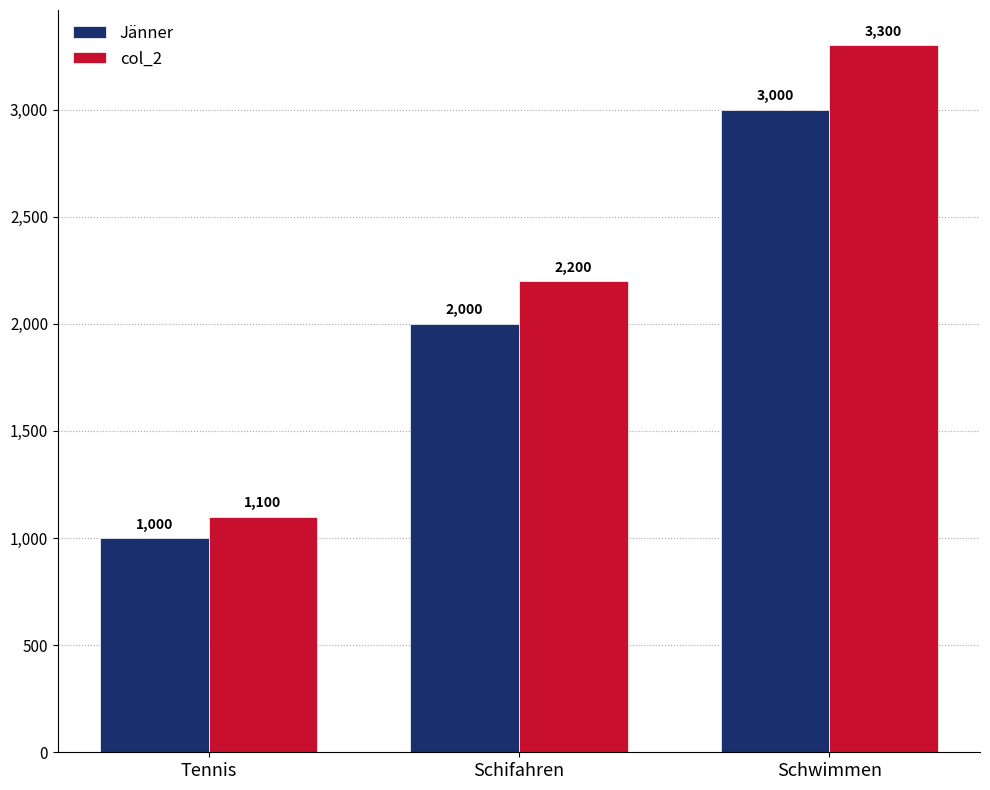

Where is col_2 nearest to the value 2200?

Schifahren